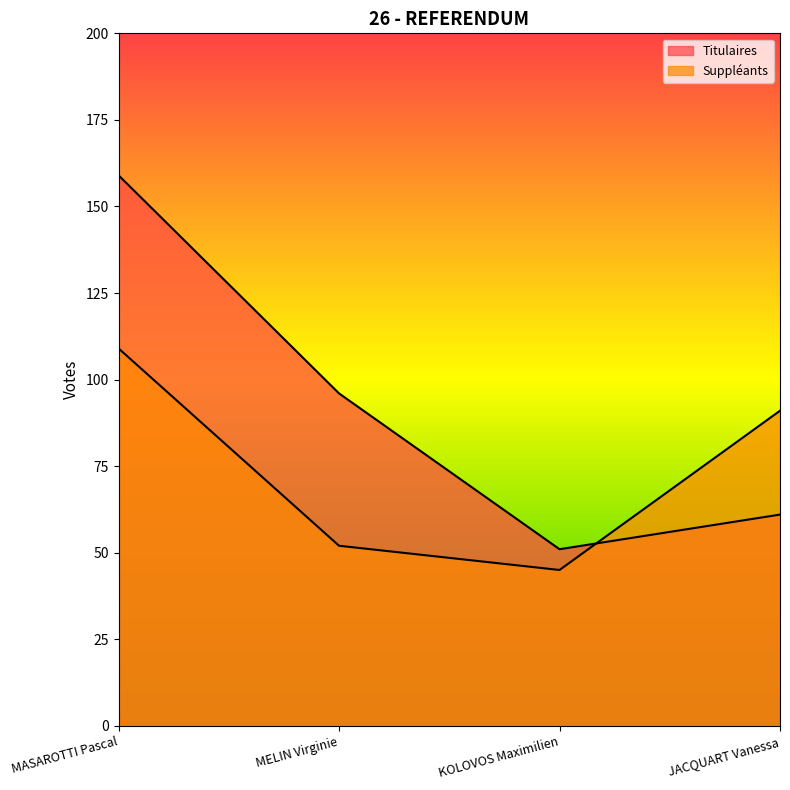

Reading left to right, transcribe all the data shown in this chart.

Titulaires: MASAROTTI Pascal=159	MELIN Virginie=96	KOLOVOS Maximilien=51	JACQUART Vanessa=61
Suppléants: MASAROTTI Pascal=109	MELIN Virginie=52	KOLOVOS Maximilien=45	JACQUART Vanessa=91